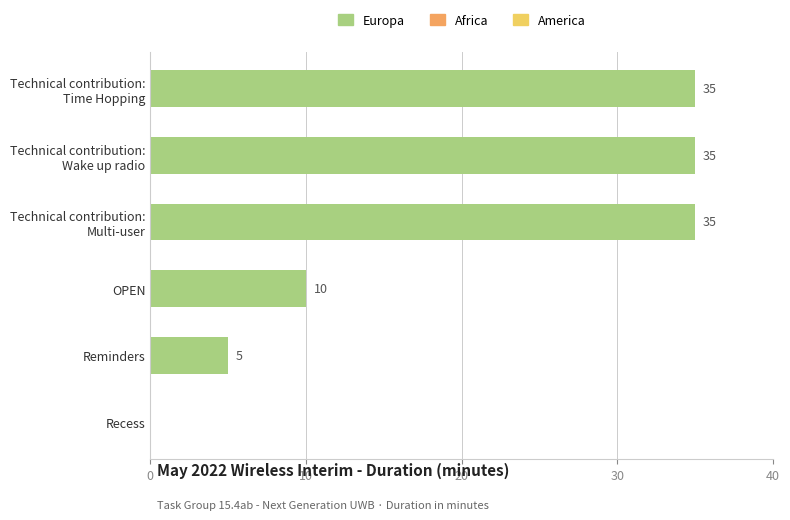

What is the ratio of the value at Reminders to the value at OPEN?

0.5